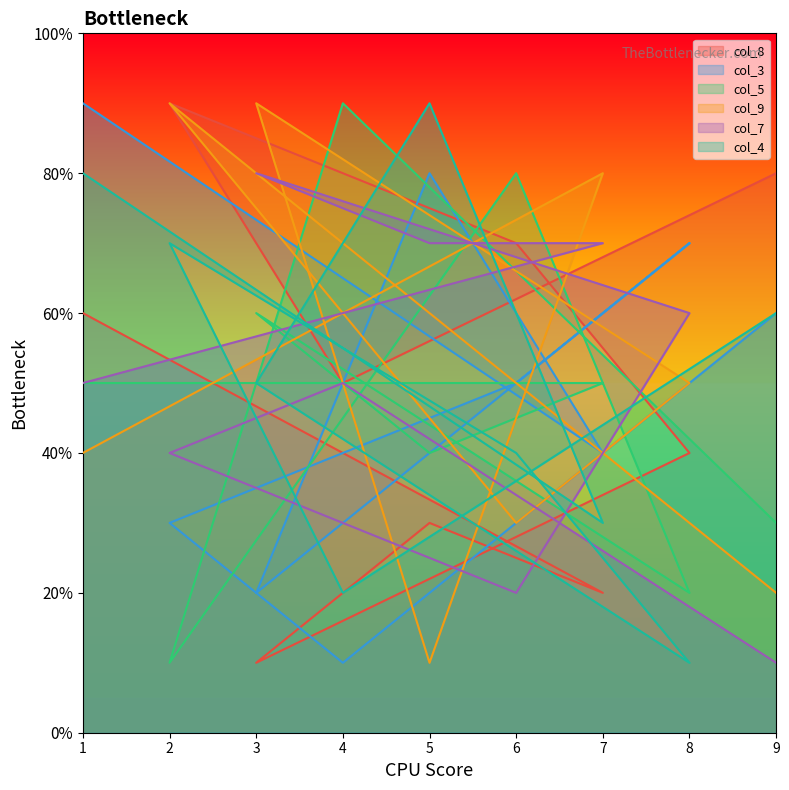

Is the value of col_9 at 1 greater than the value of col_7 at 2?

No